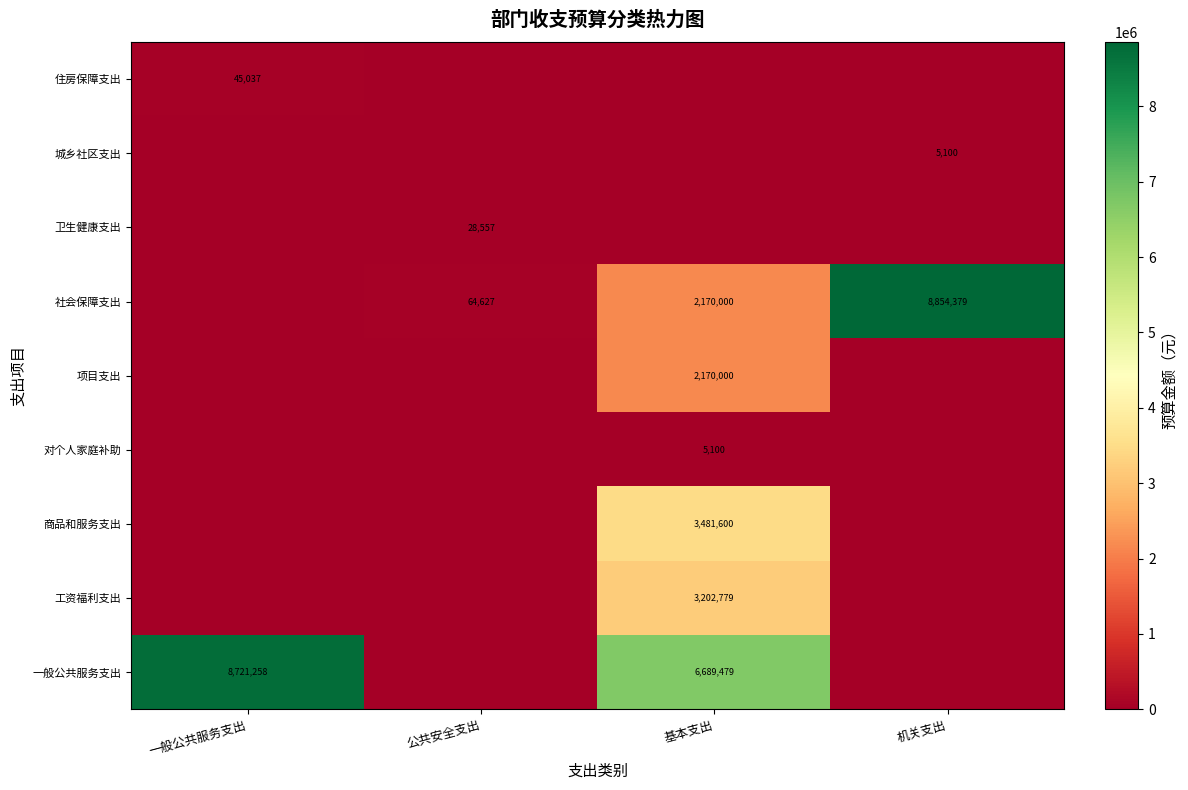

The value of 工资福利支出 at 基本支出 is 5092065.6. True or false?

False